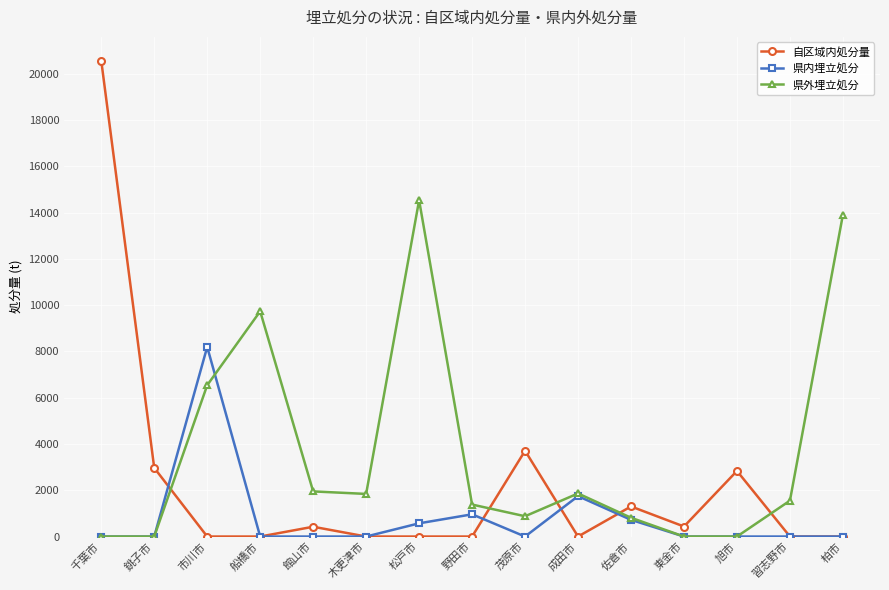

What is the difference between the maximum and minimum values in the 自区域内処分量 series?

20561.9